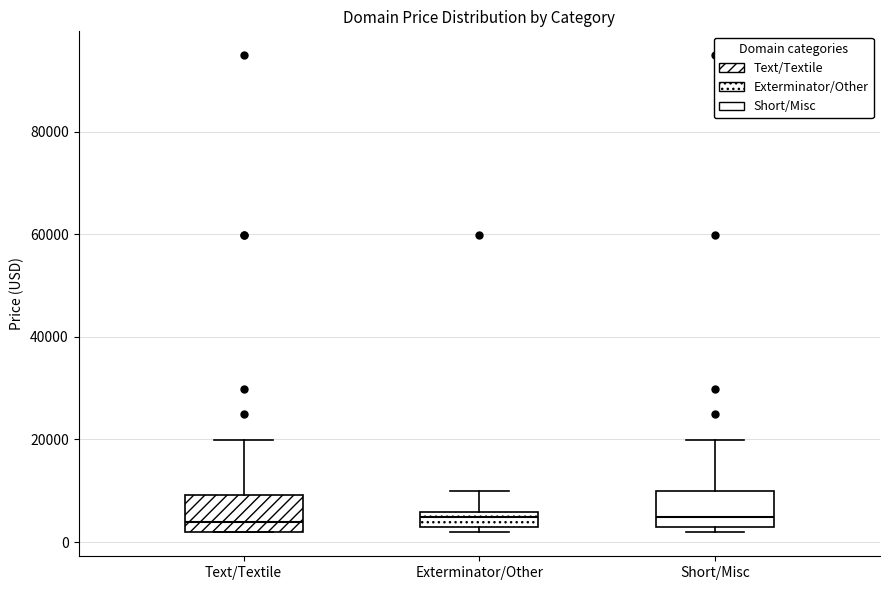

Where is the upper edge of the box for Text/Textile on the y-axis? The values are not printed on the chart, so give them approximately, as read against the axis.

10000